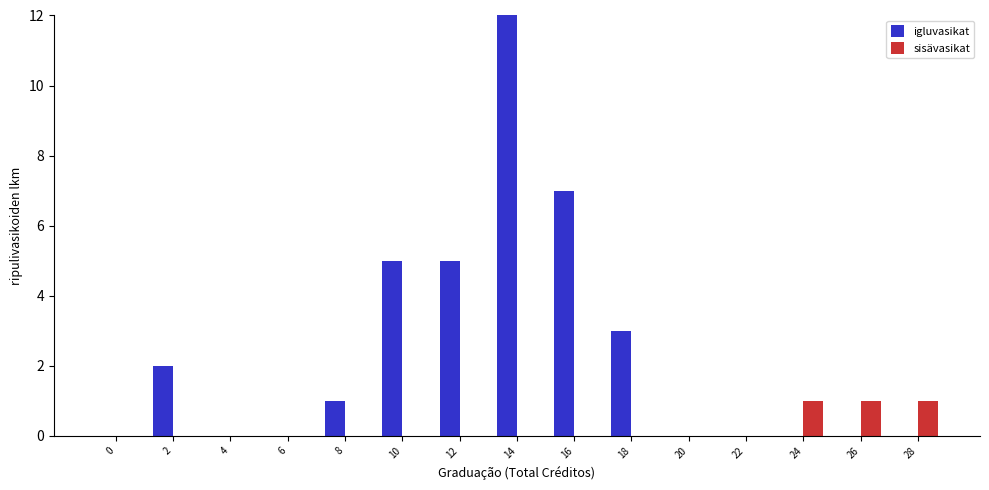

Reading left to right, extract all data points from this chart.

igluvasikat: 0=0	2=2	4=0	6=0	8=1	10=5	12=5	14=12	16=7	18=3	20=0	22=0	24=0	26=0	28=0
sisävasikat: 0=0	2=0	4=0	6=0	8=0	10=0	12=0	14=0	16=0	18=0	20=0	22=0	24=1	26=1	28=1